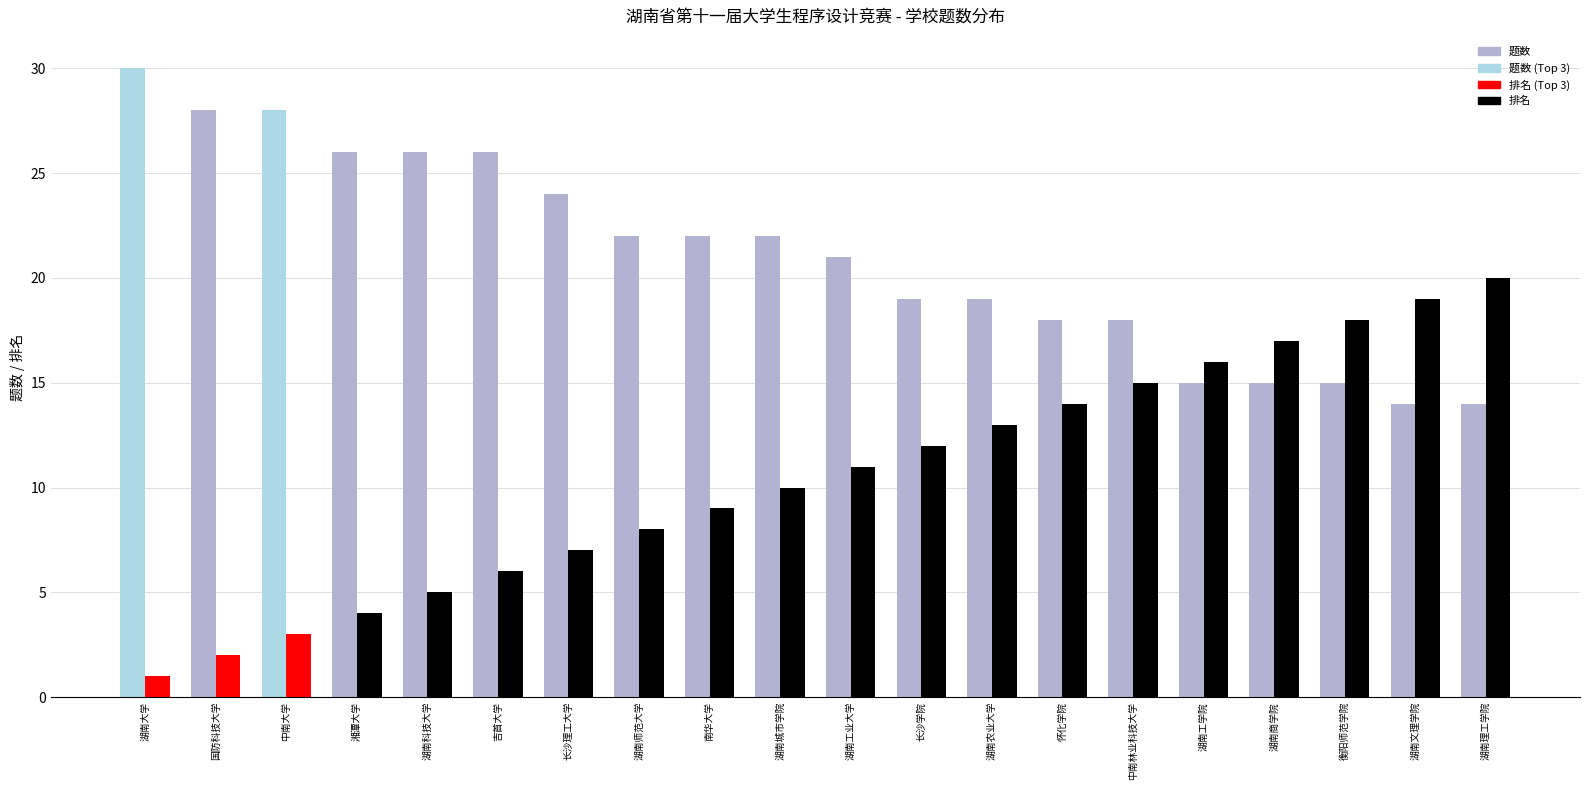

Reading right to left, extract all data points from this chart.

题数: 14	14	15	15	15	18	18	19	19	21	22	22	22	24	26	26	26	28	28	30
排名: 20	19	18	17	16	15	14	13	12	11	10	9	8	7	6	5	4	3	2	1